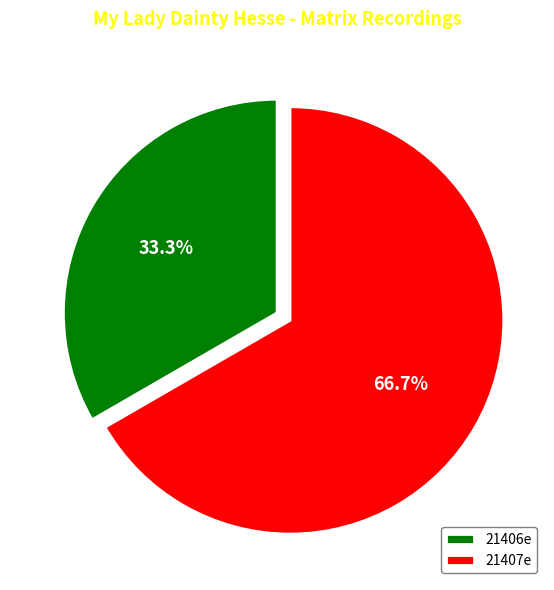

Which slice is the smallest?

21406e